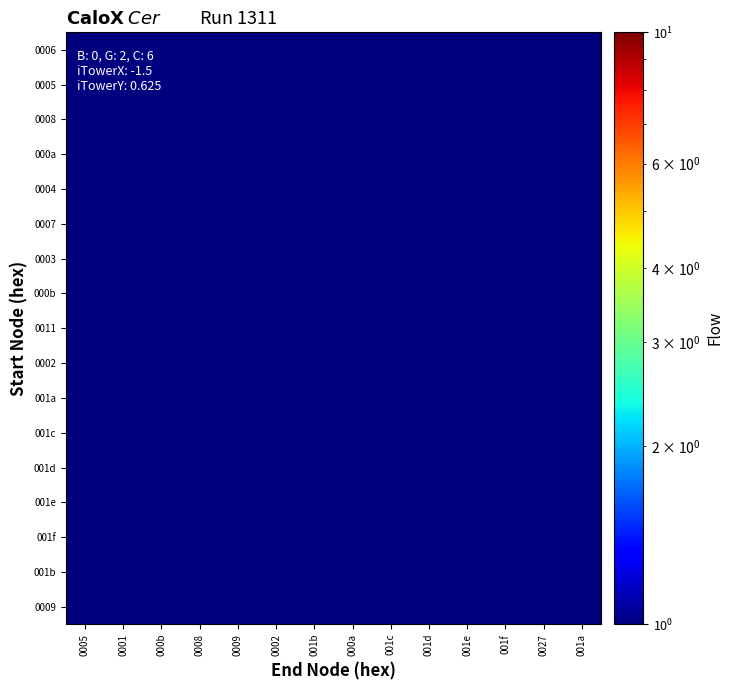

At which category does the chart reach its minimum across all series?

0001